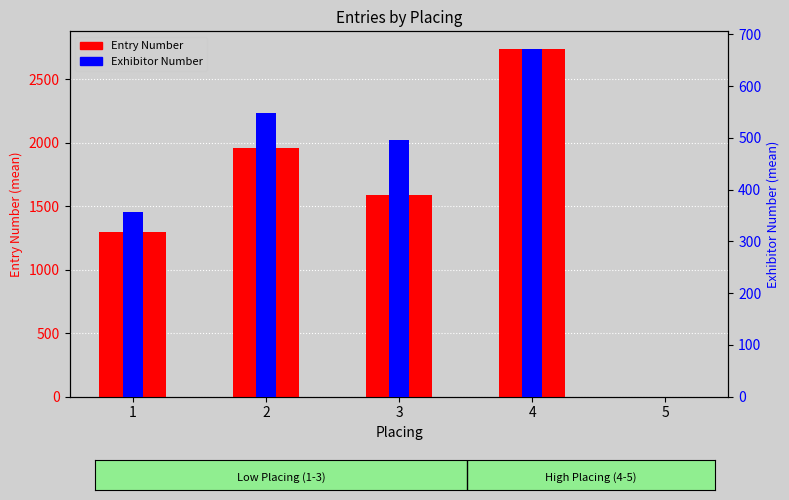

At which category is the sum across all series the highest?

4